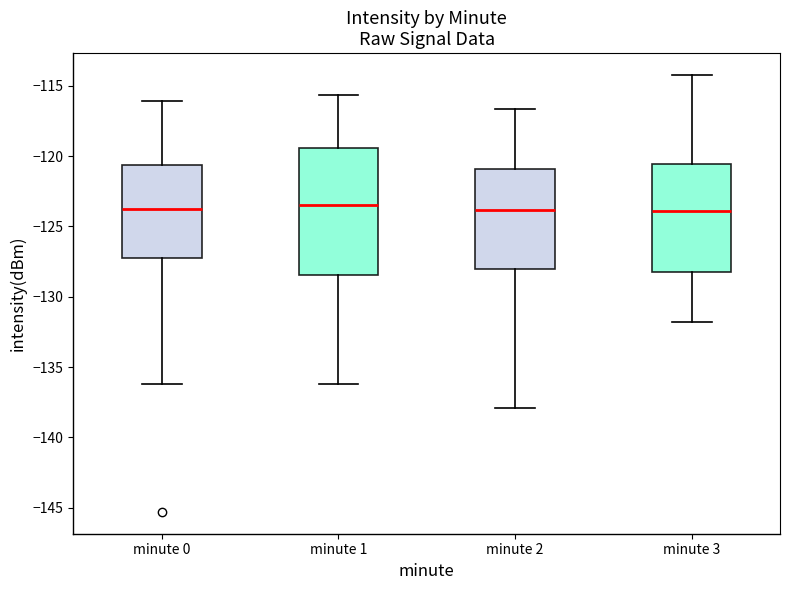

Reading left to right, read every box against the y-axis: the position of its median line, the range the box covers, and the ends of its whiskers. The values are not printed on the chart, so give them approximately, as read against the axis.

minute 0: median -124.0, box -127.5 to -120.5, whiskers -136.0 to -116.0
minute 1: median -123.5, box -128.5 to -119.5, whiskers -136.0 to -115.5
minute 2: median -124.0, box -128.0 to -121.0, whiskers -138.0 to -116.5
minute 3: median -124.0, box -128.0 to -120.5, whiskers -132.0 to -114.0